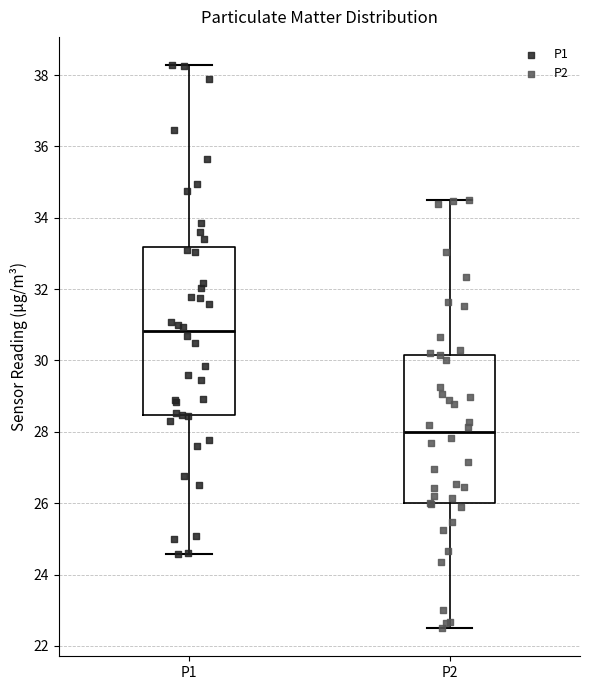

Where is the lower edge of the box for P1 on the y-axis? The values are not printed on the chart, so give them approximately, as read against the axis.

28.4